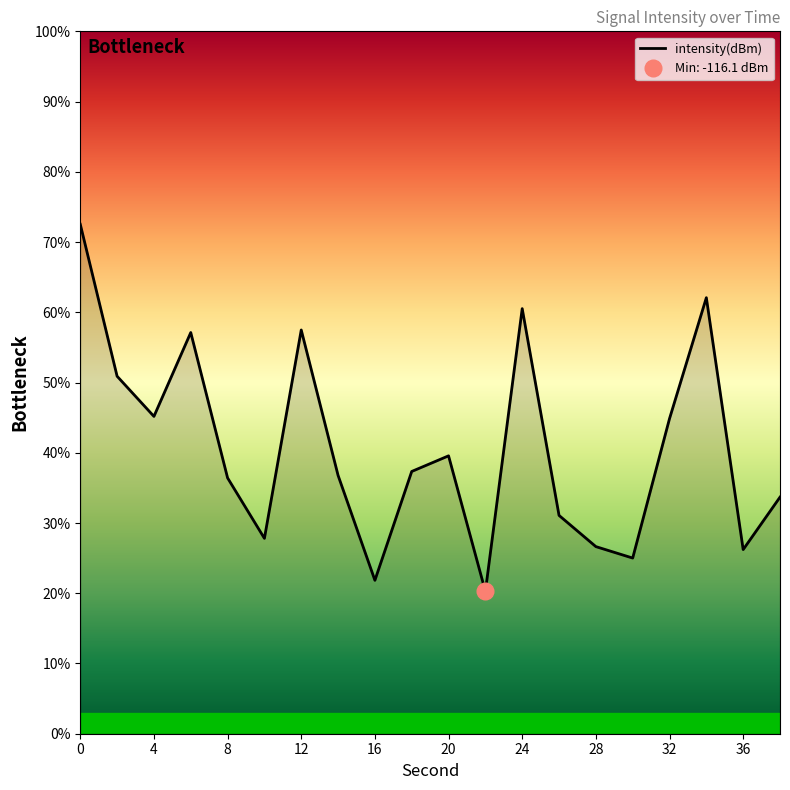

The intensity(dBm) series shows 39.6 at 20. True or false?

True